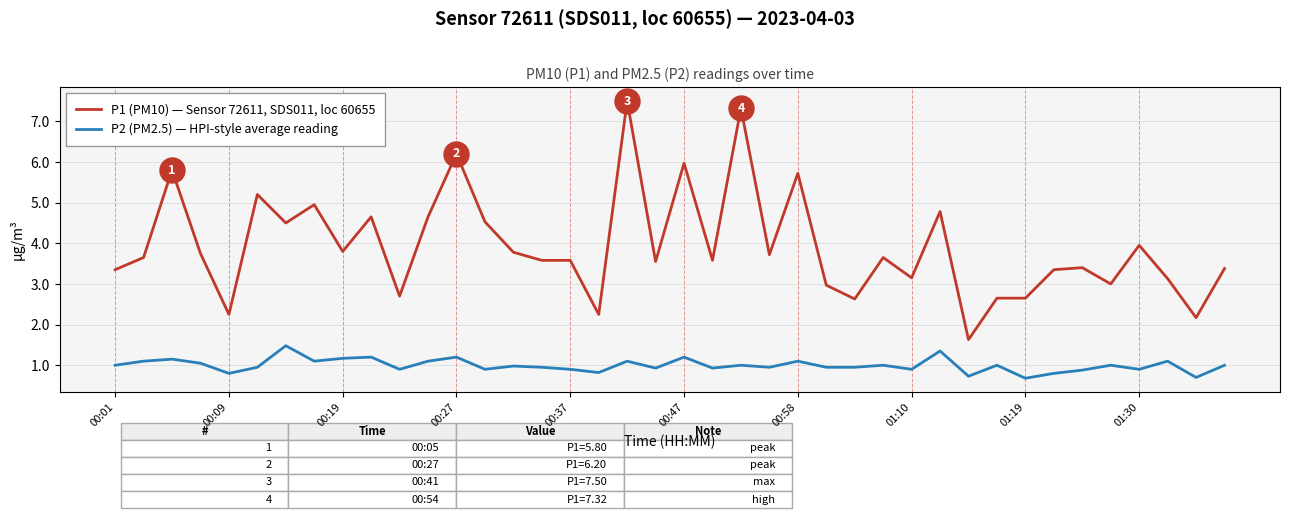

Rank the series by their maximum value, from highest to lowest.

P1 (PM10) — Sensor 72611, SDS011, loc 60655, P2 (PM2.5) — HPI-style average reading